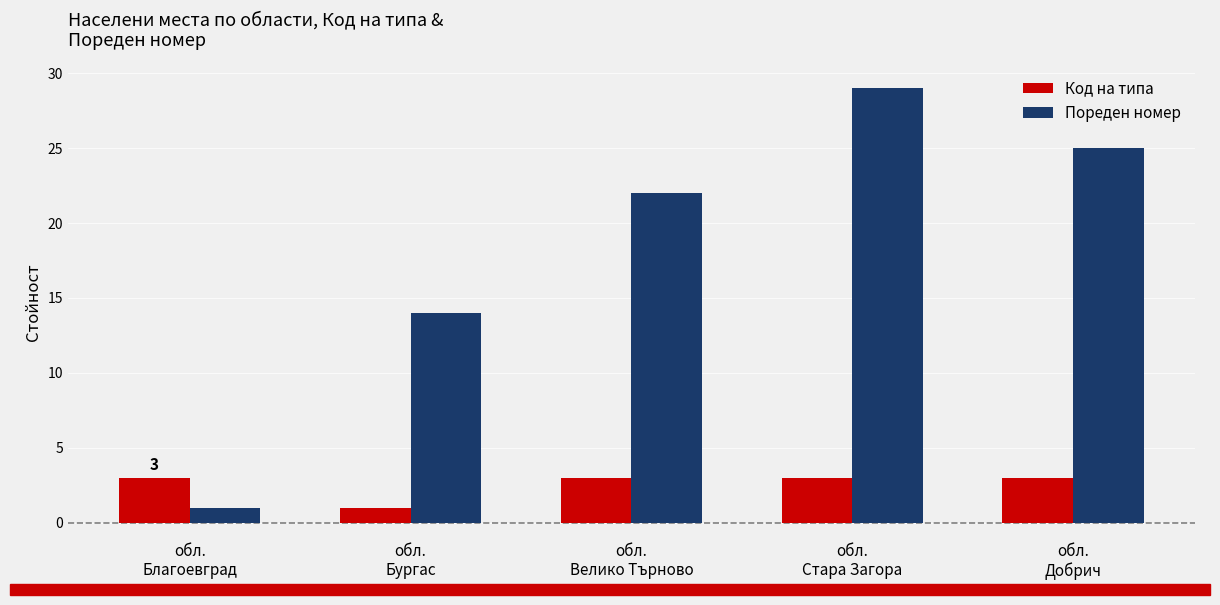

What is the label of the 3rd bar from the left?

обл.
Велико Търново